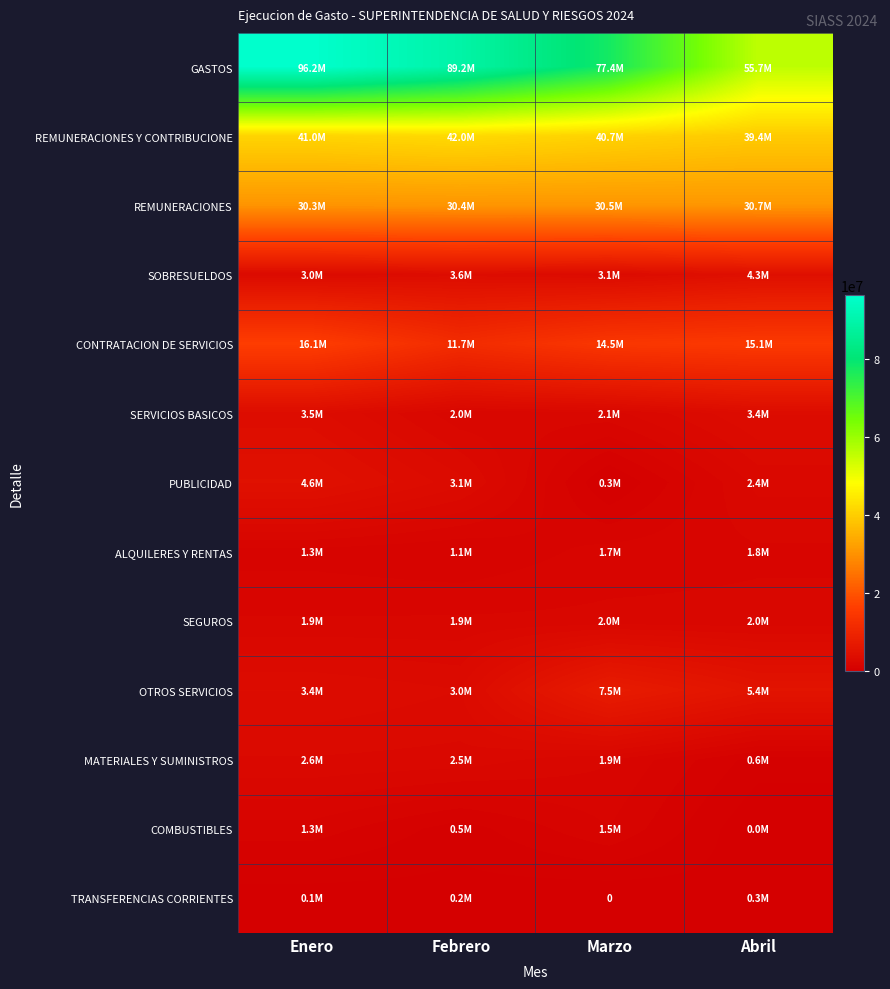

List the labels in order of COMBUSTIBLES value, smallest first.

Abril, Febrero, Enero, Marzo